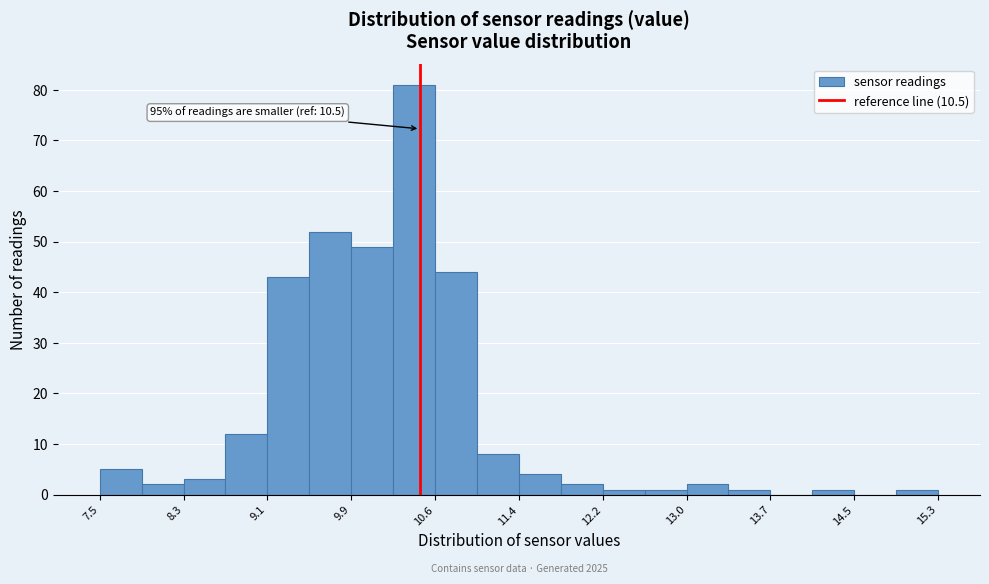

Around what value on the x-axis is the tallest bar? Give the approximate position of its centre, as read against the axis.

10.4